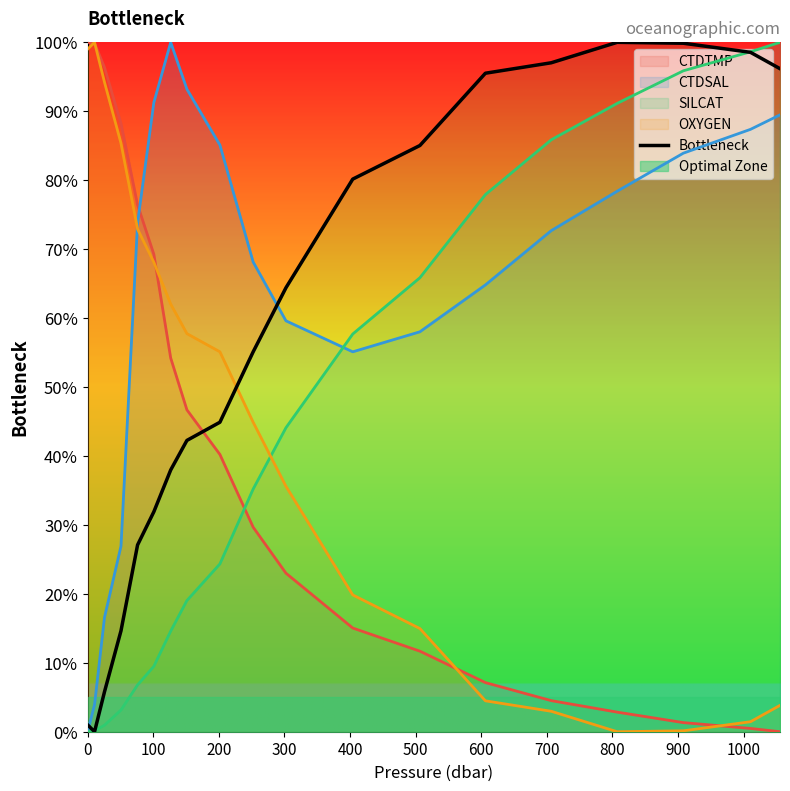

What is the maximum value shown in the chart?

100.0